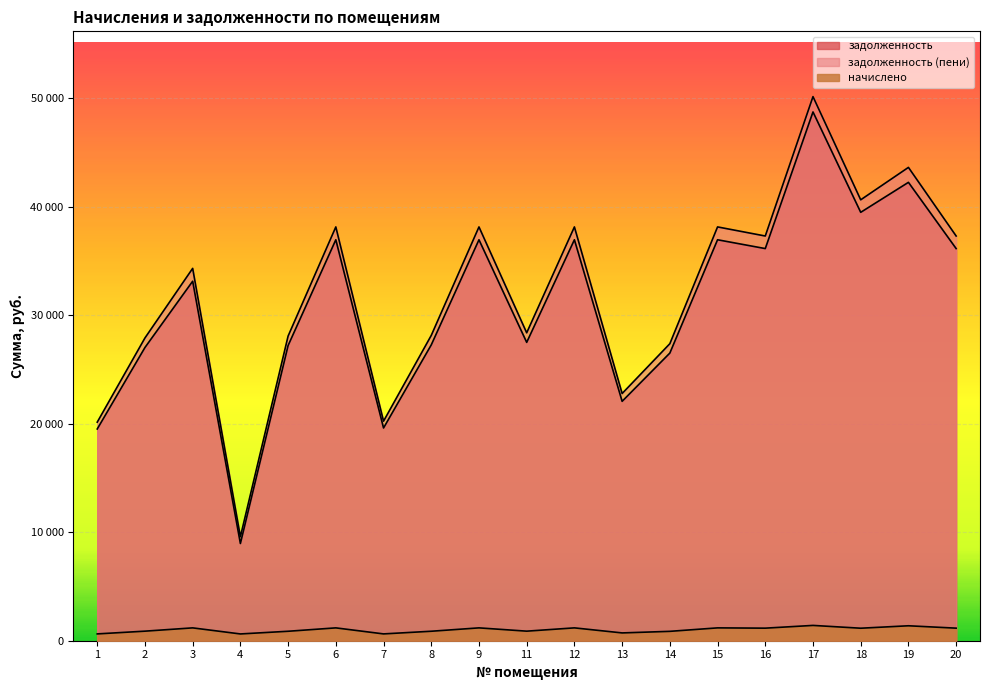

What is the difference between the начислено values at 4 and 8?

249.2